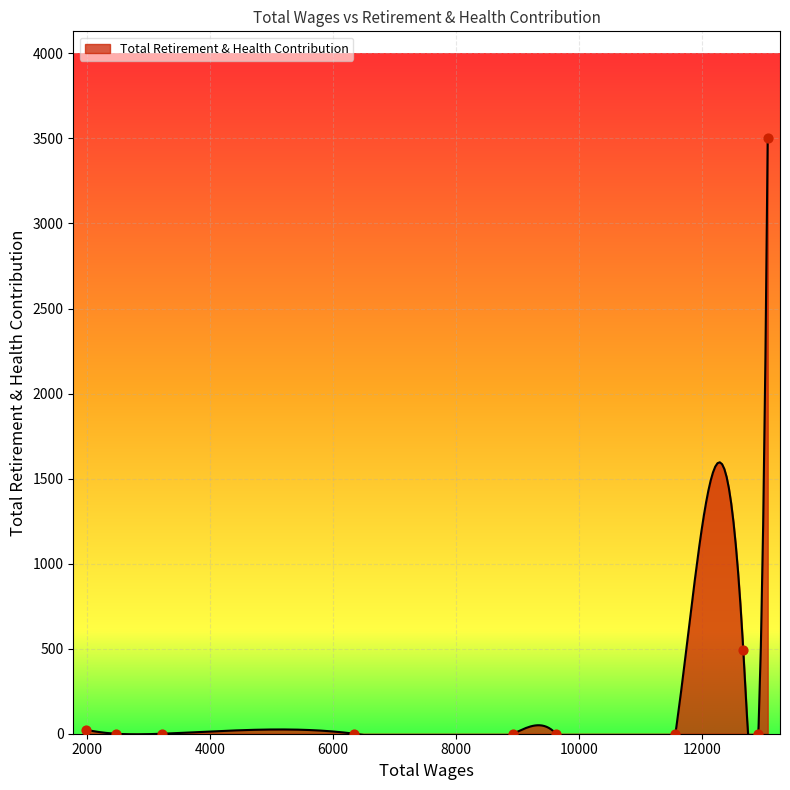

Which has a higher value, 1979.0 or 3219.0?

1979.0